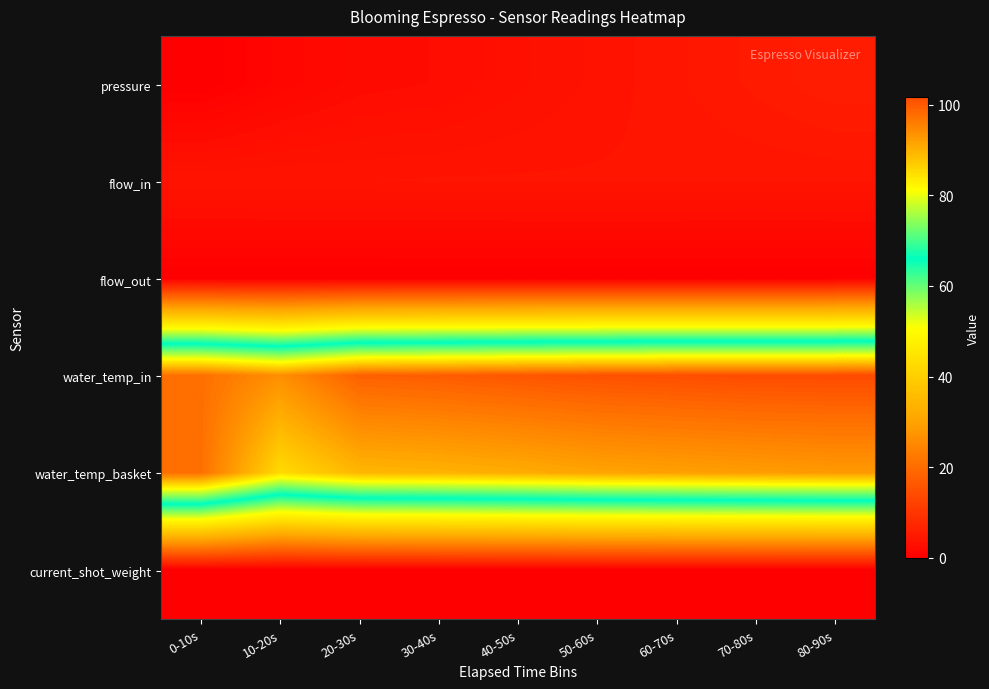

What is the spread (max minus min) of values at 40-50s?

100.3